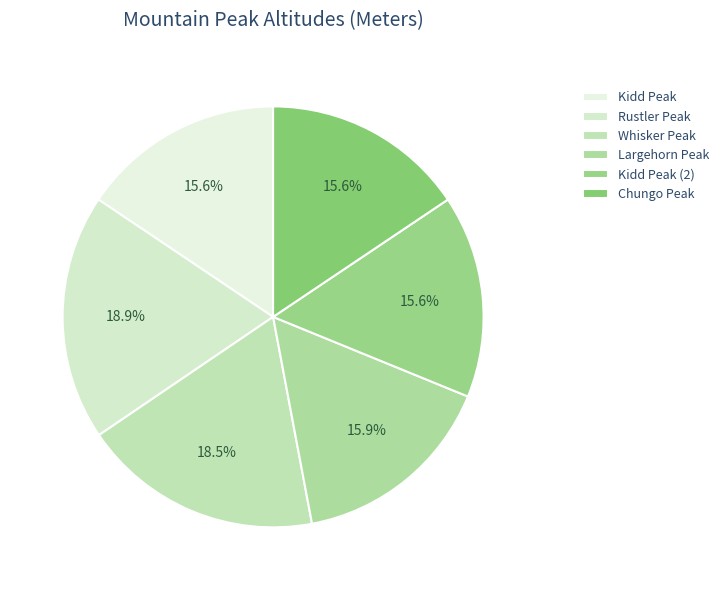

What percentage is the Kidd Peak (2) slice, to the nearest percent?

16%